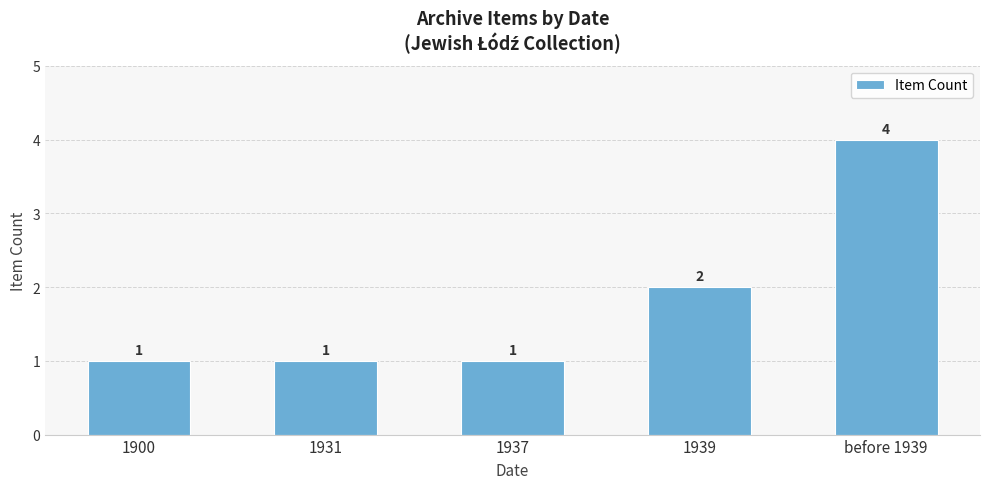

How many bars are there in total?

5